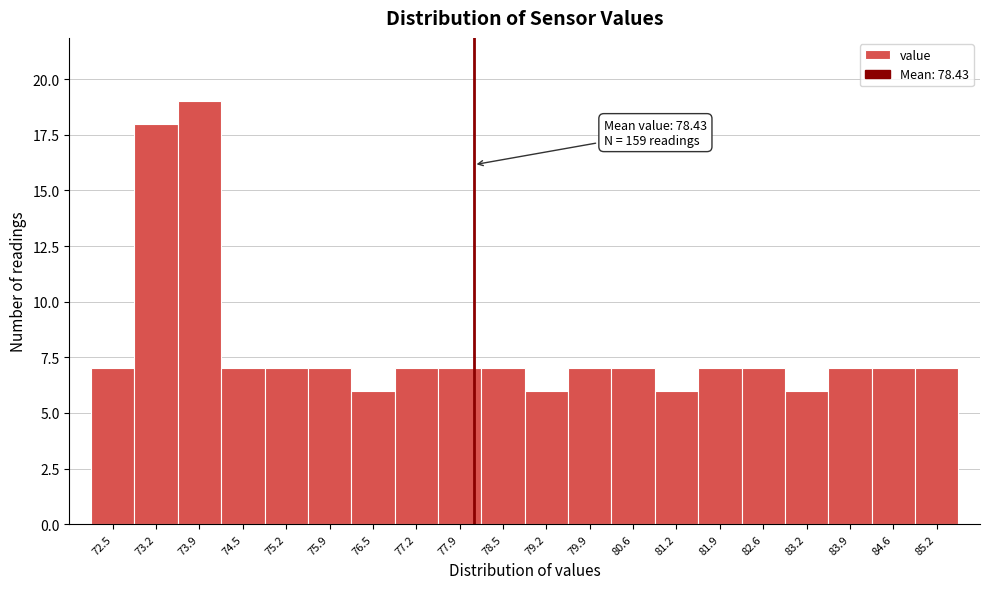

Reading right to left, what are all the values shown in this chart?

85.2=7	84.6=7	83.9=7	83.2=6	82.6=7	81.9=7	81.2=6	80.6=7	79.9=7	79.2=6	78.5=7	77.9=7	77.2=7	76.5=6	75.9=7	75.2=7	74.5=7	73.9=19	73.2=18	72.5=7